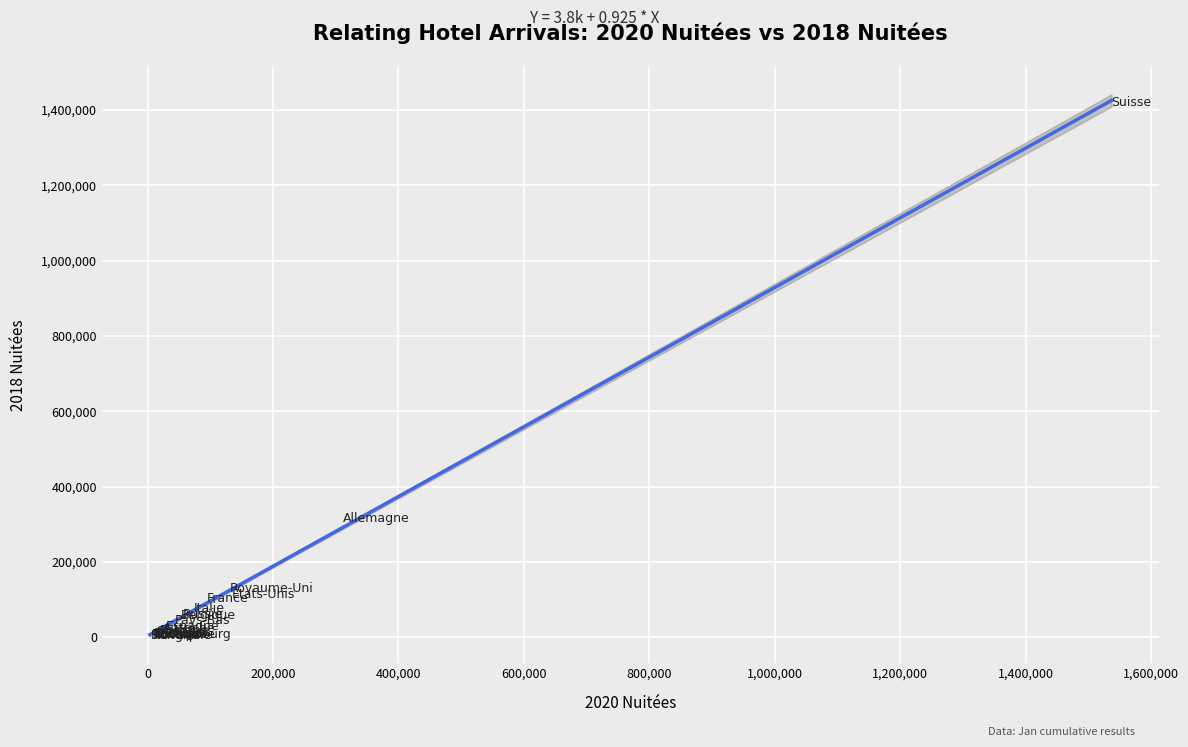

What Y value in the scatter plot is closest to 711893?

314638